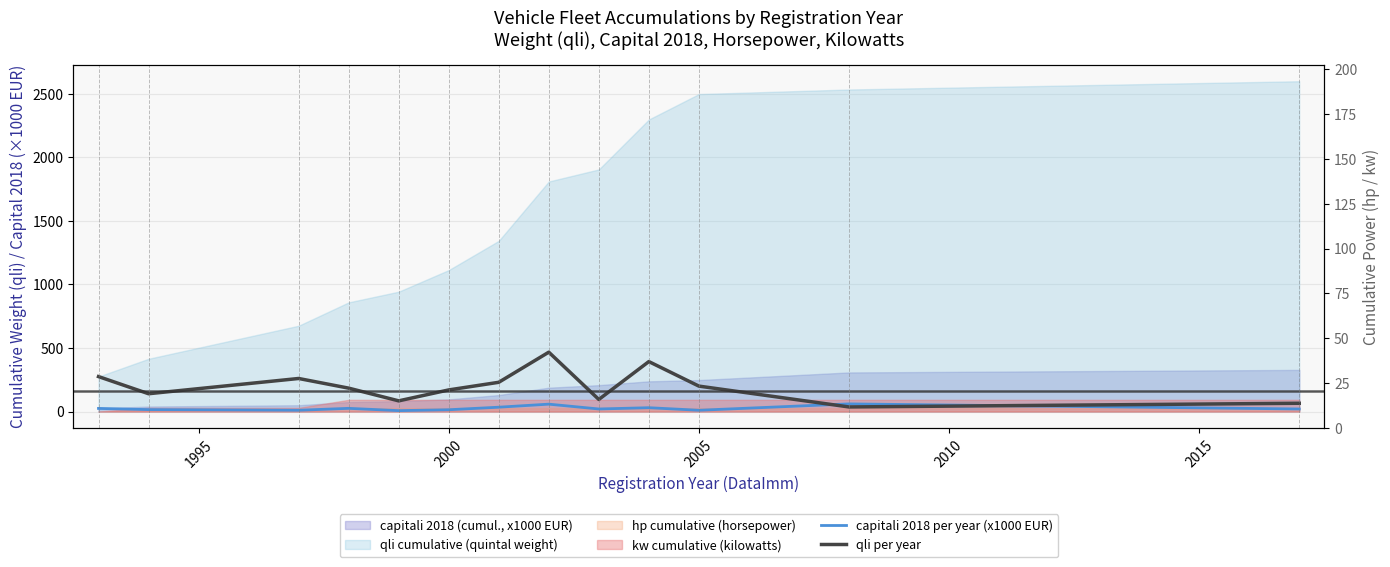

What is the difference between the maximum and second lowest values in the qli per year series?

402.0